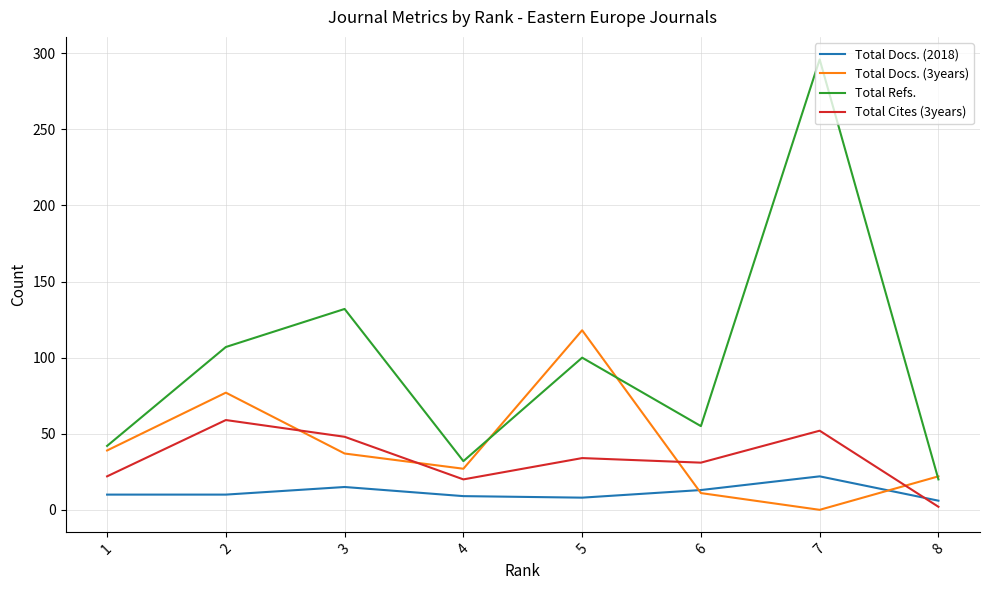

At which category does Total Docs. (3years) reach its first local peak?

2